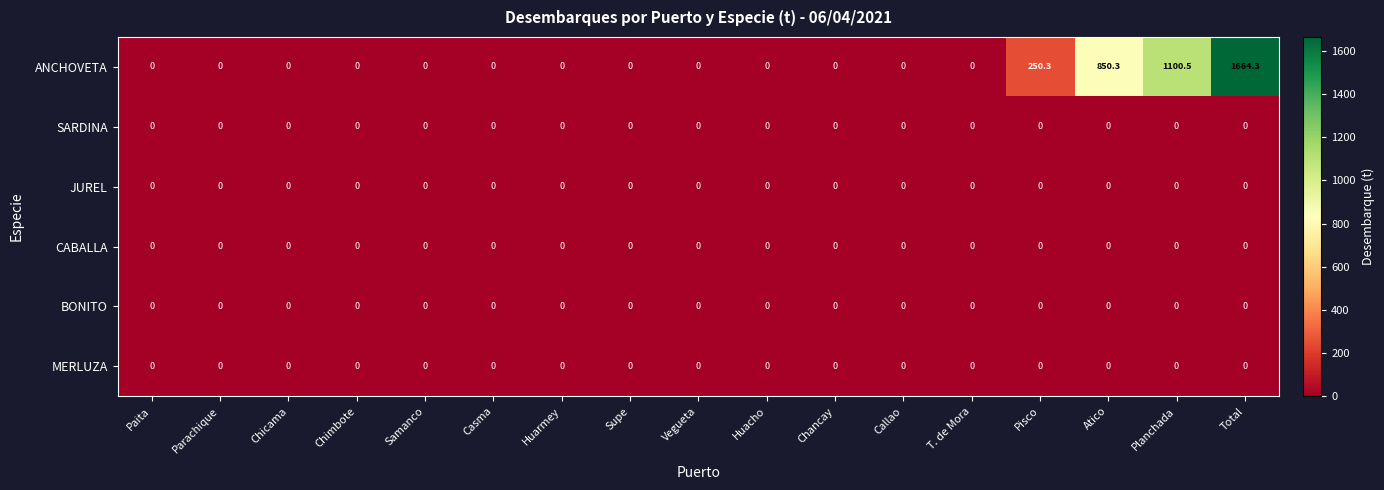

How many distinct data groups are displayed?

6